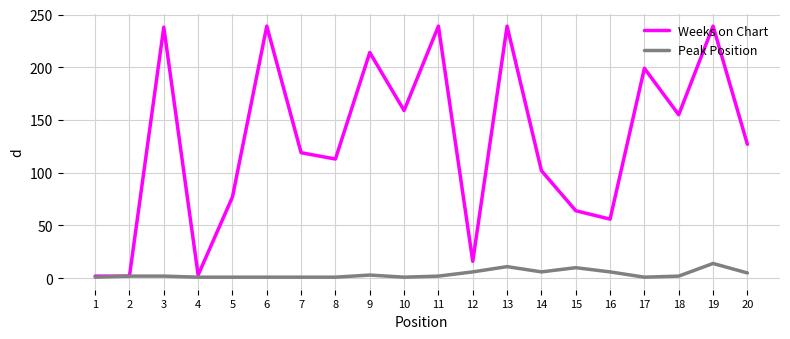

Rank the series by their maximum value, from lowest to highest.

Peak Position, Weeks on Chart